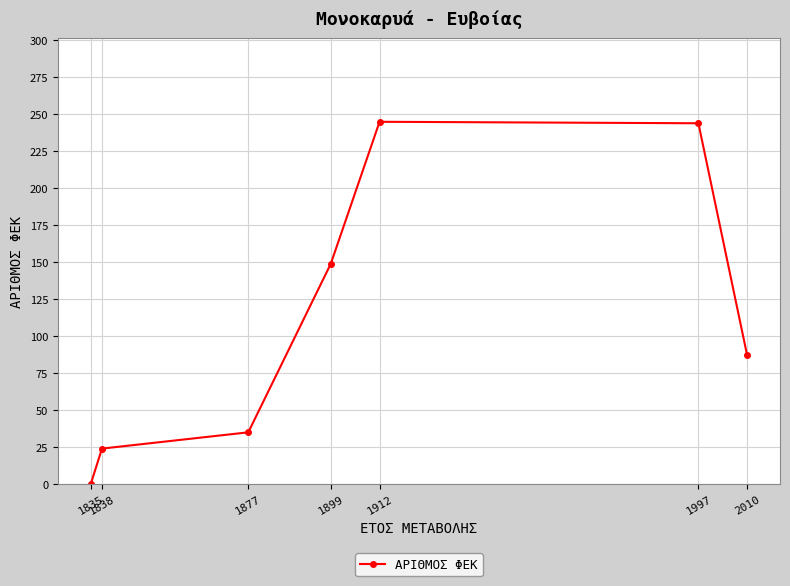

What is the approximate value at 1838, to the nearest 5?

25